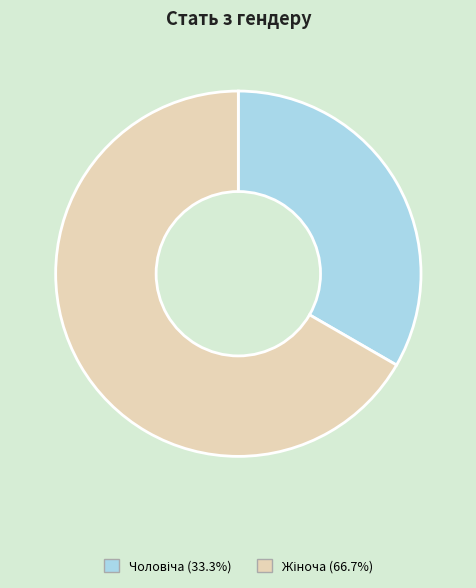

Which slice is the smallest?

Чоловіча